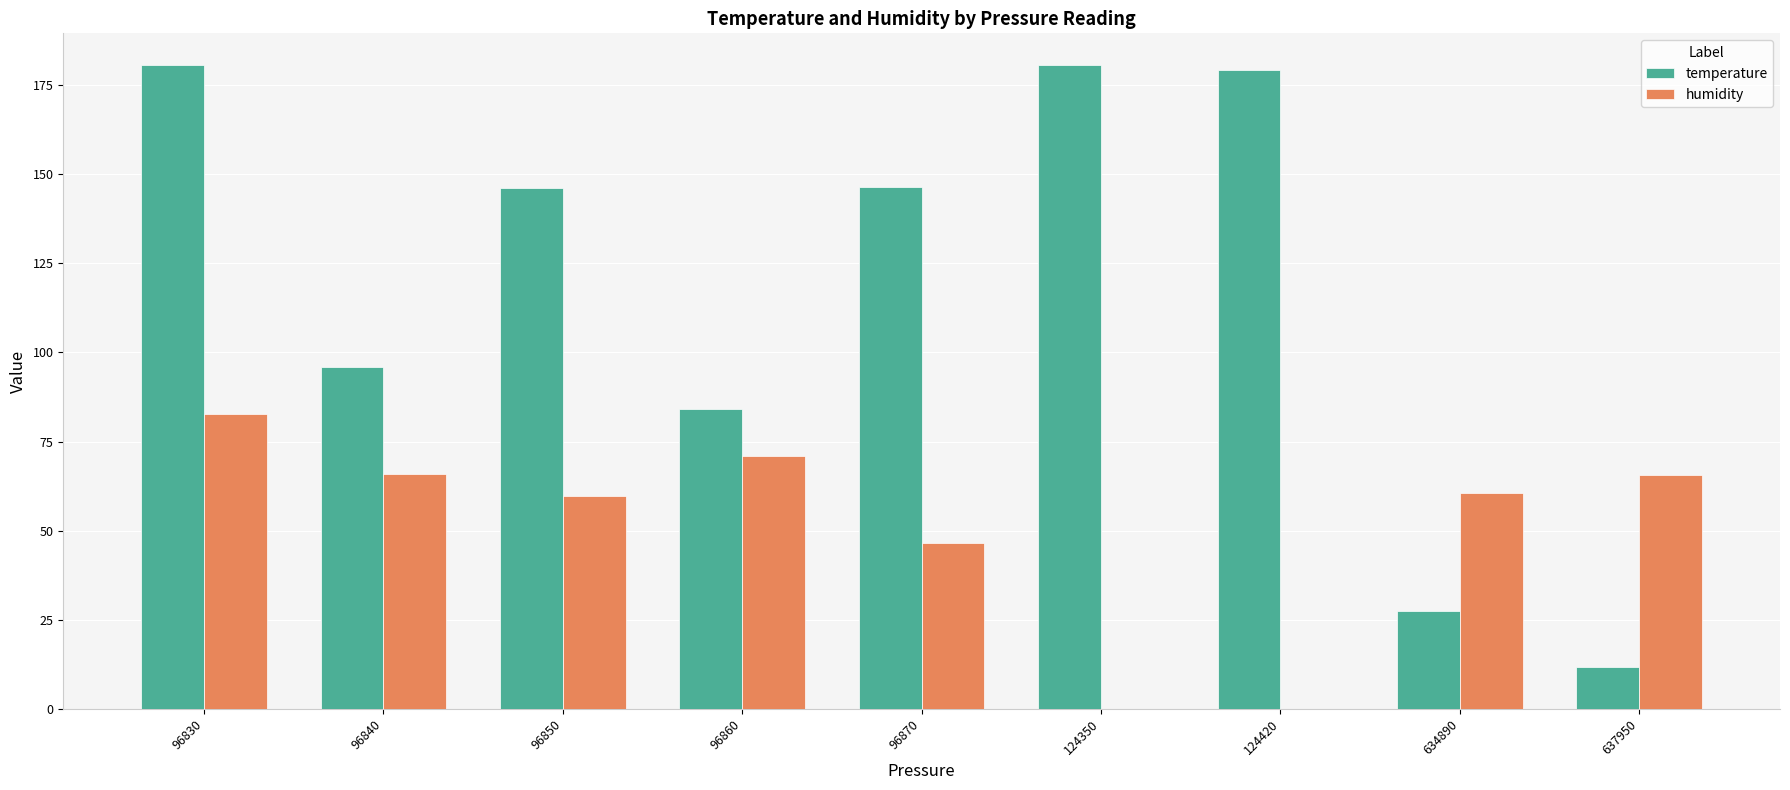

What is the total value across all series at 124420?

179.3